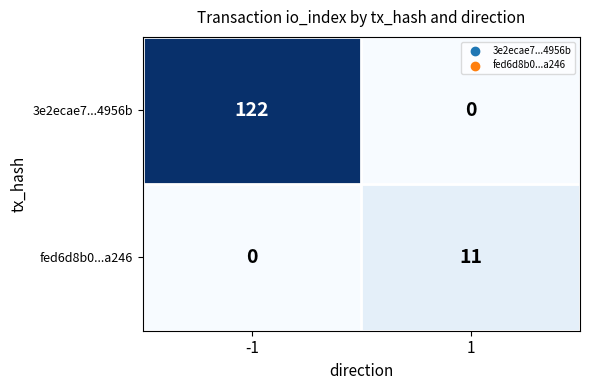

Which series has the largest total across all categories?

3e2ecae7...4956b